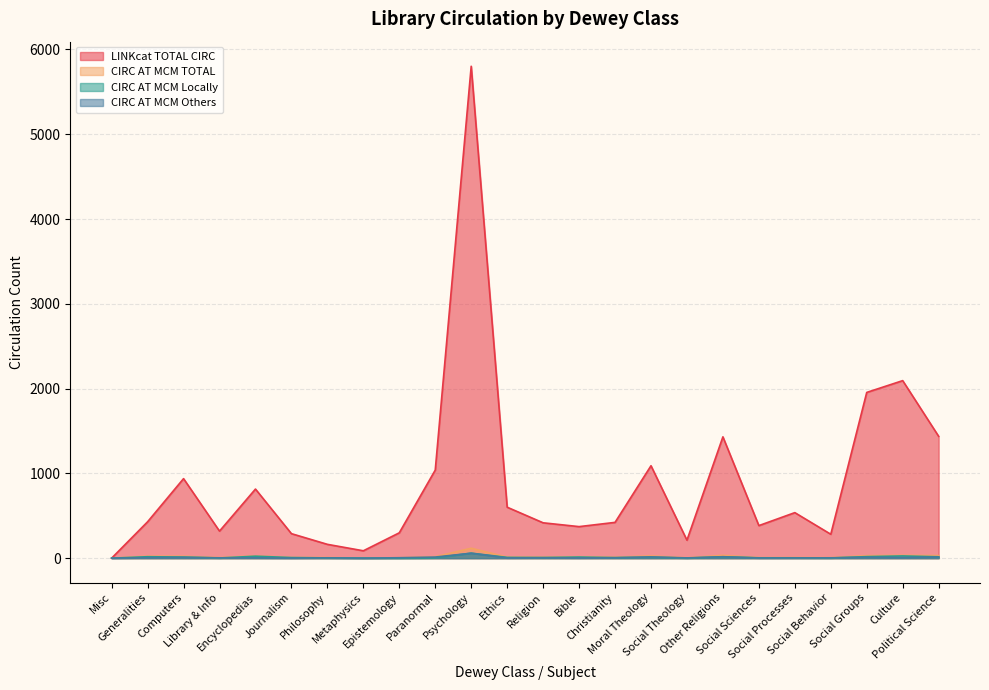

Which category has the highest value in the CIRC AT MCM Locally series?

Psychology